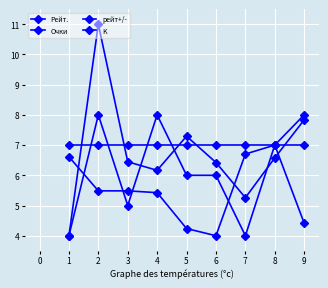

Does the chart have visible grid lines?

Yes